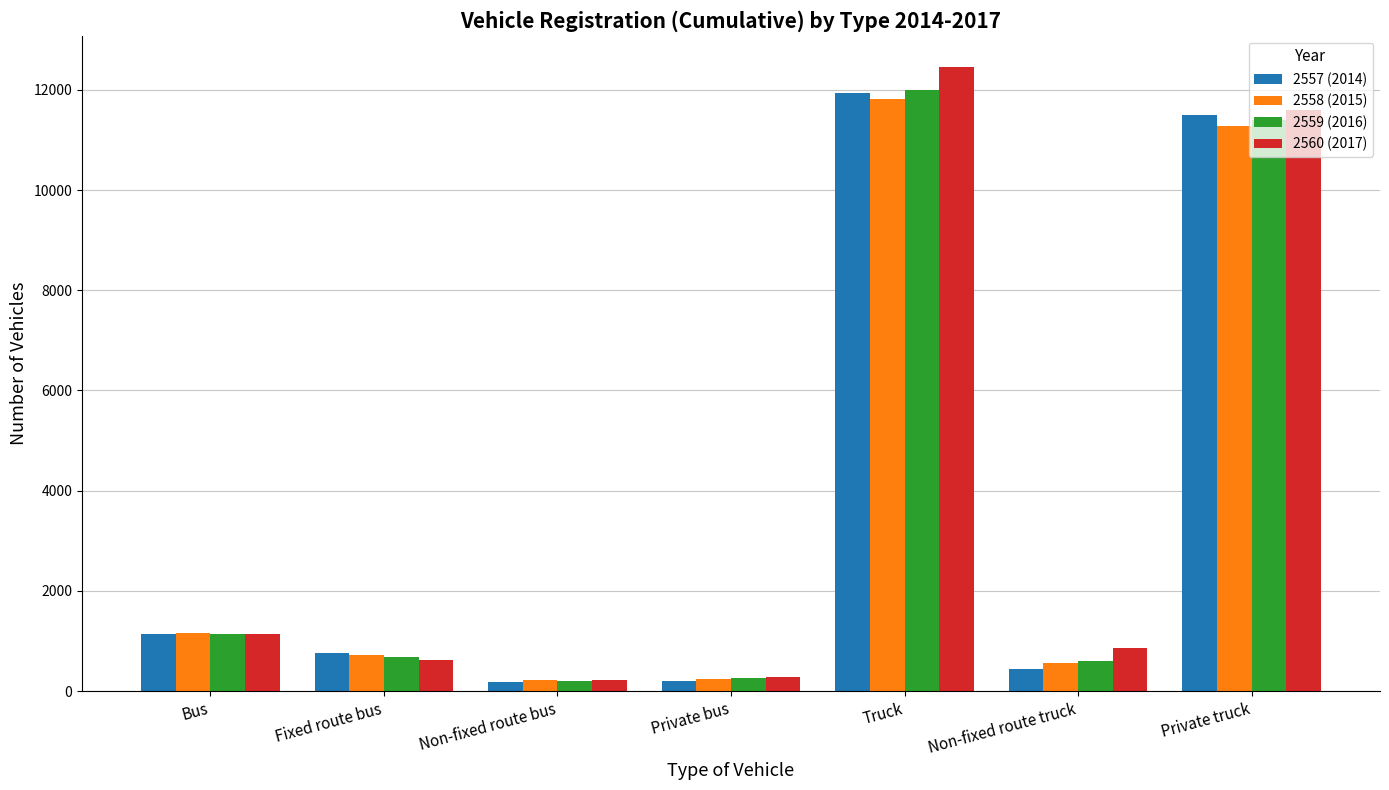

Between Bus and Non-fixed route truck, which series saw the biggest shift?

2557 (2014)